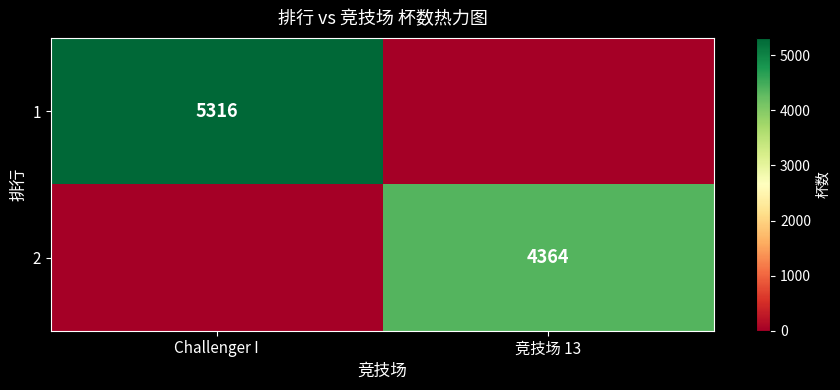

Is it true that 2 equals 4364 at 竞技场 13?

True